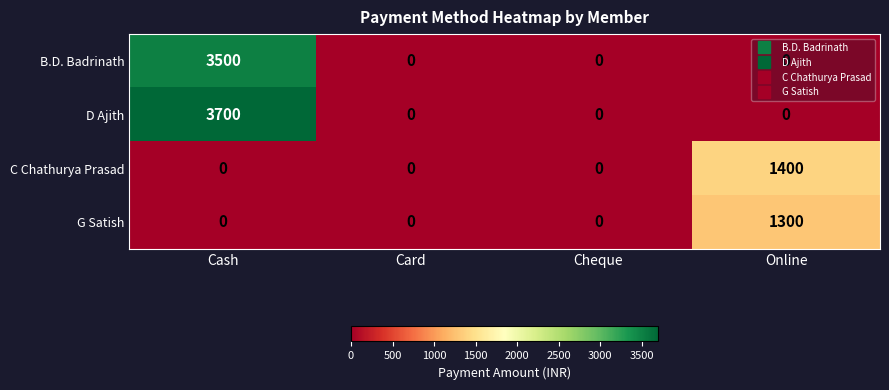

What is the difference between the maximum and minimum values in the B.D. Badrinath series?

3500